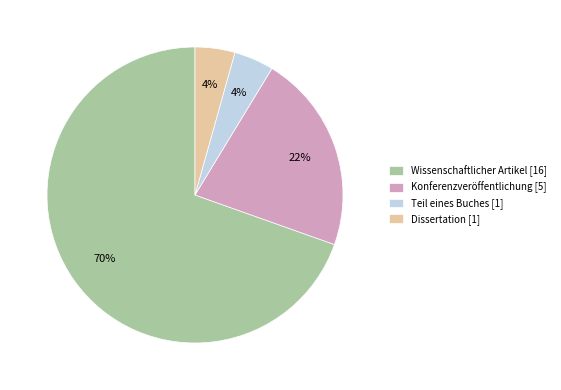

What is the ratio of the value at Teil eines Buches to the value at Konferenzveröffentlichung?

0.2